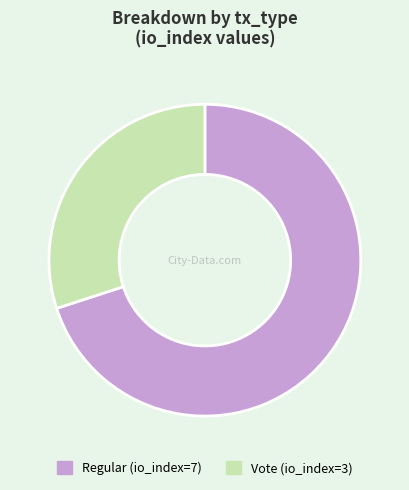

What is the ratio of the value at Vote (io_index=3) to the value at Regular (io_index=7)?

0.4